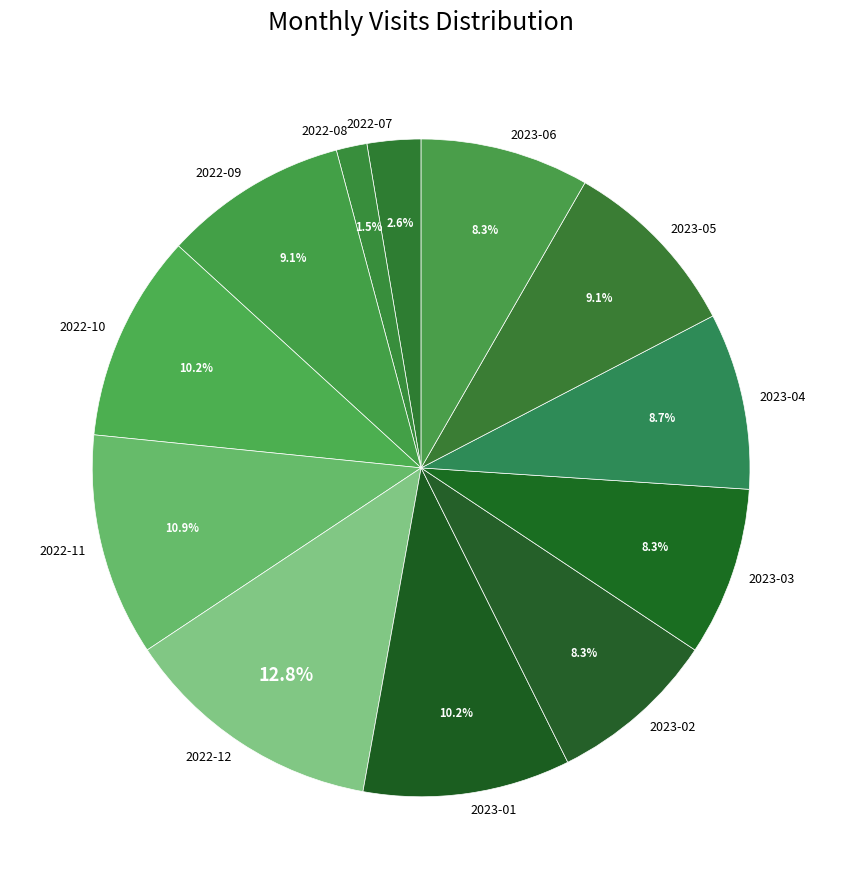

Does 2023-04 represent more than half of the total?

No